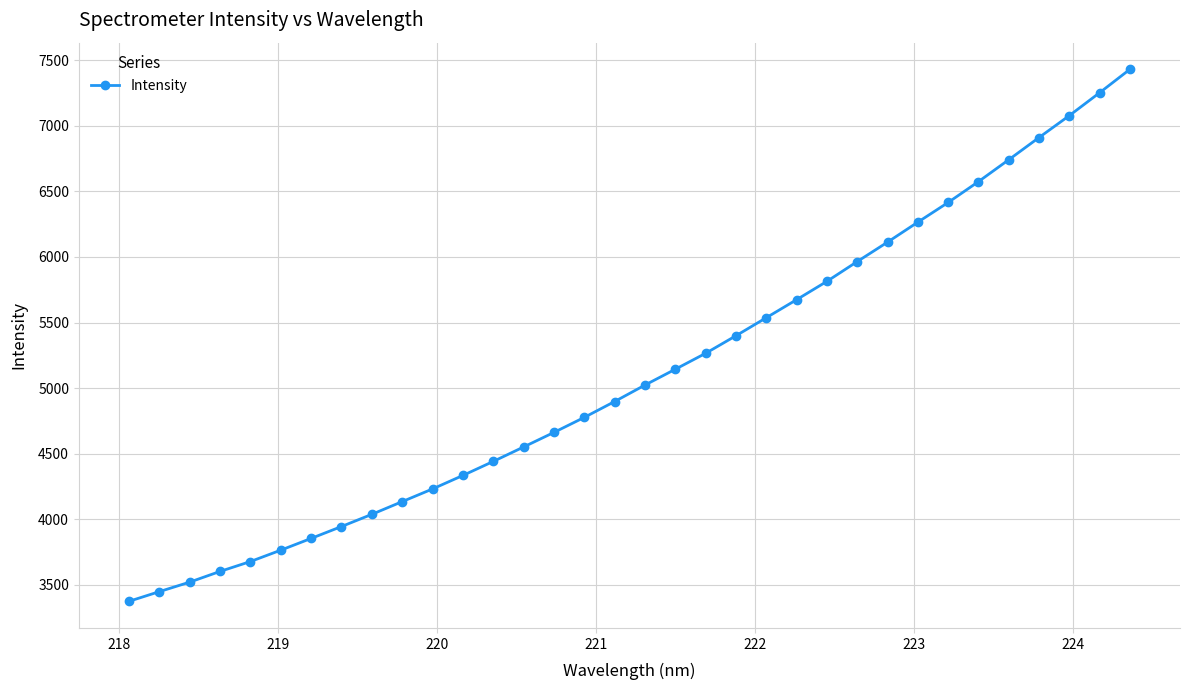

What is the greatest value displayed?

7431.3